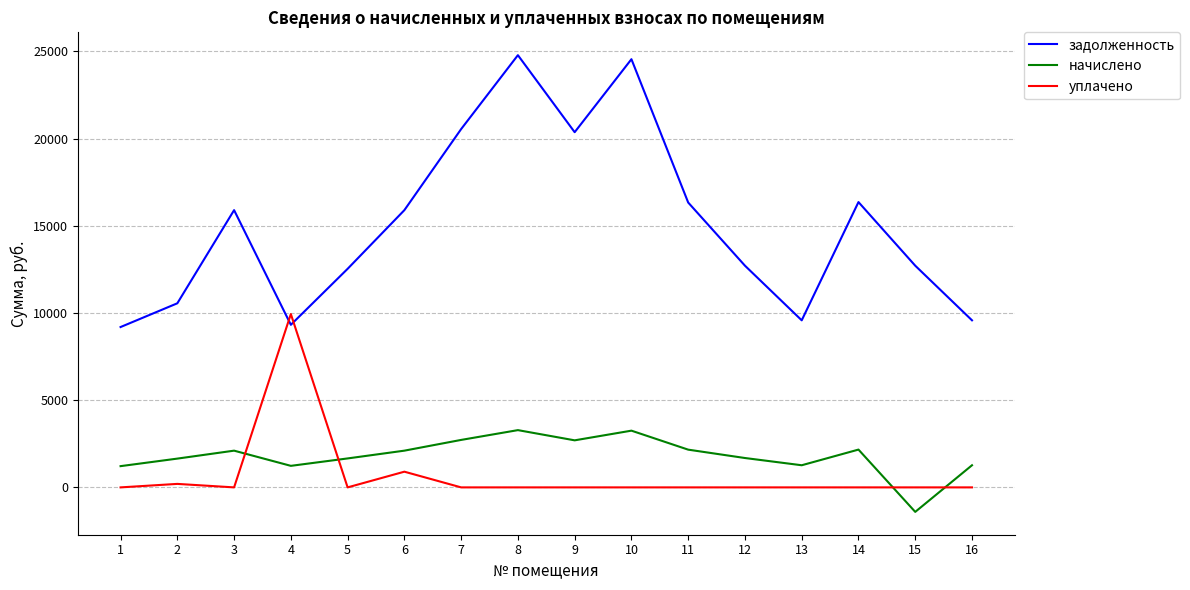

The задолженность series shows 12711.6 at 15. True or false?

True